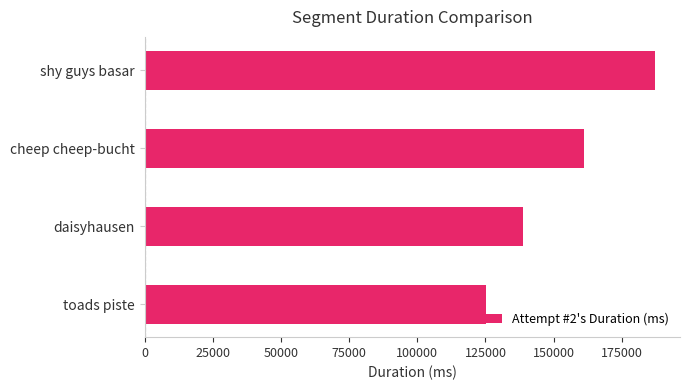

Count the number of data series in this chart.

1